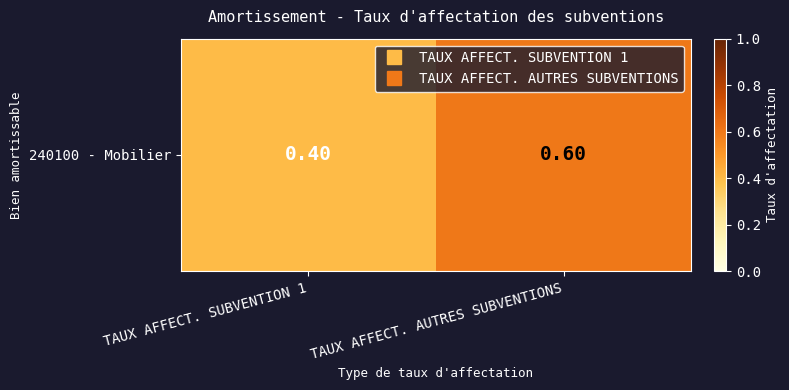

At which label is the value closest to 0?

TAUX AFFECT. SUBVENTION 1